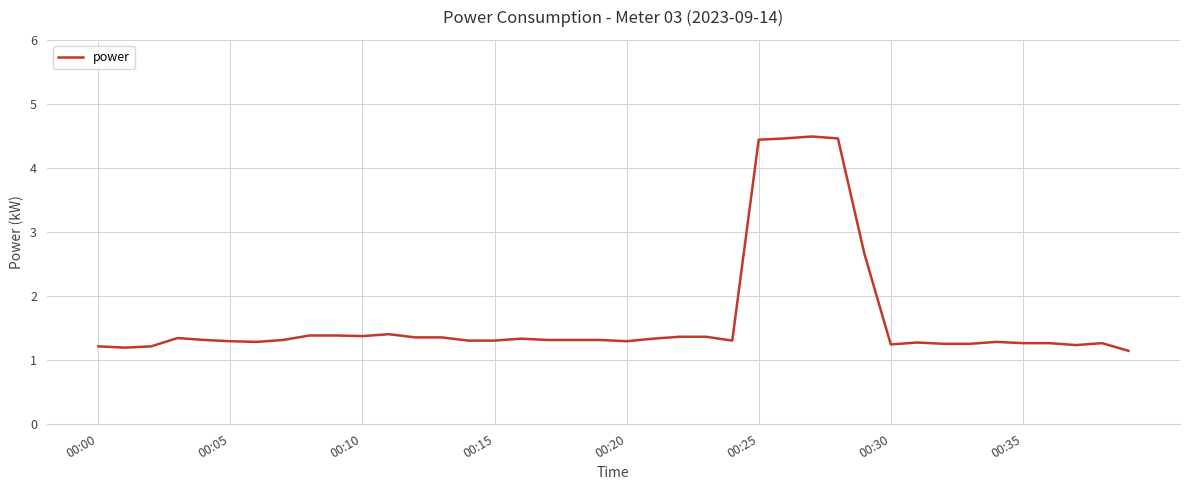

Count the number of categories in the chart.

40